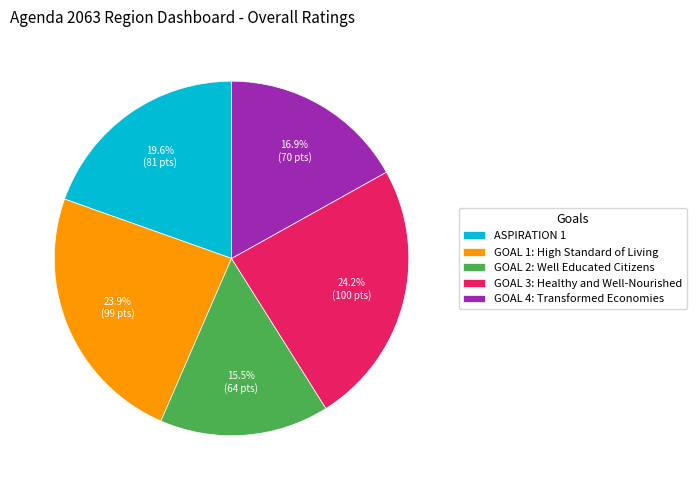

Count the number of slices in the pie.

5